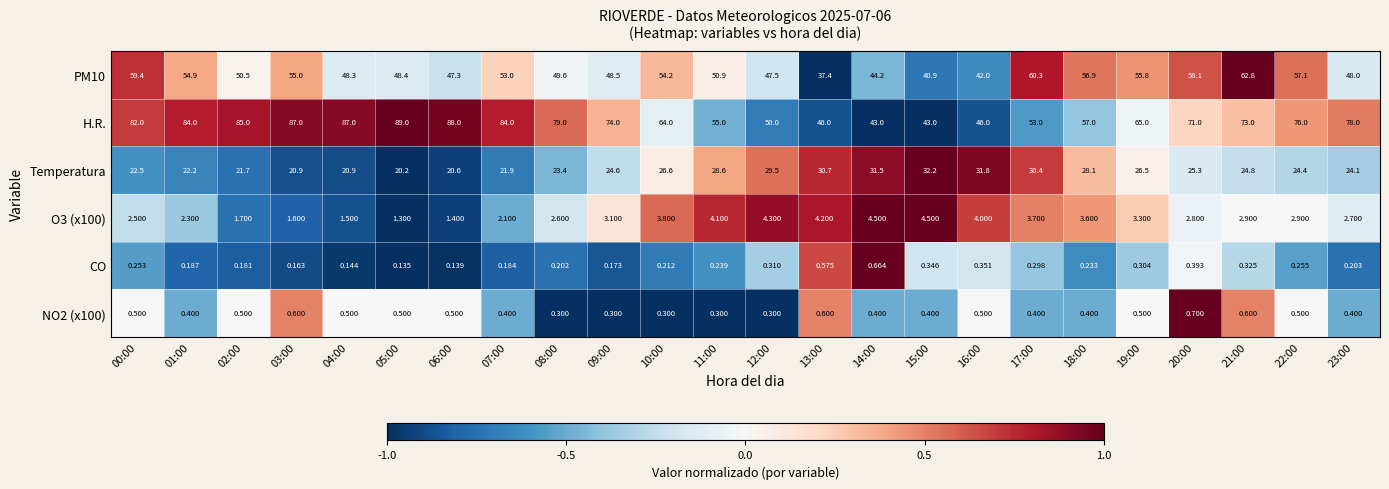

Which series has the largest total across all categories?

H.R.